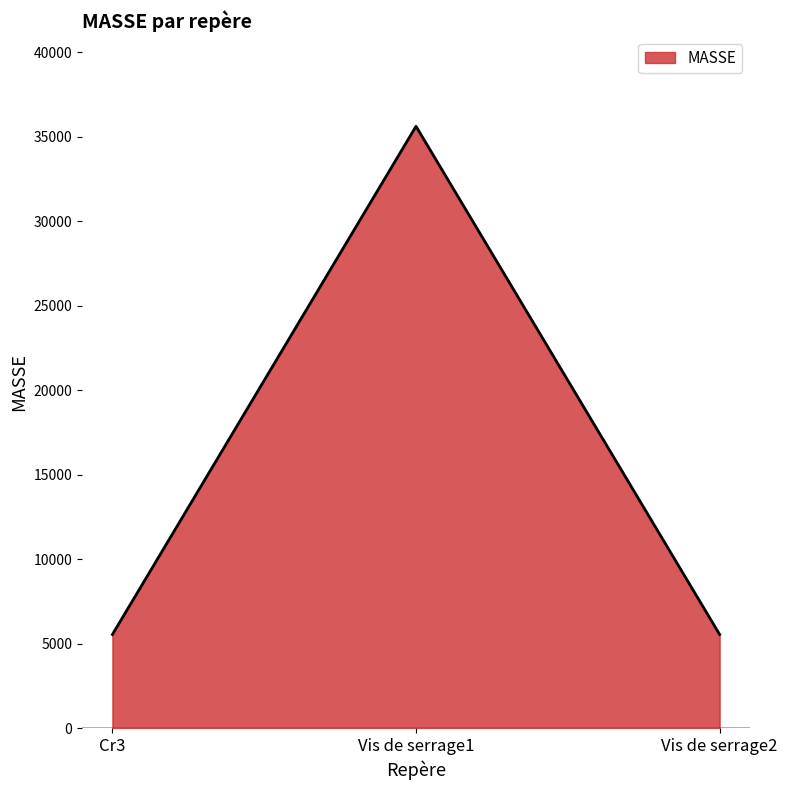

Between Vis de serrage1 and Cr3, which is larger?

Vis de serrage1